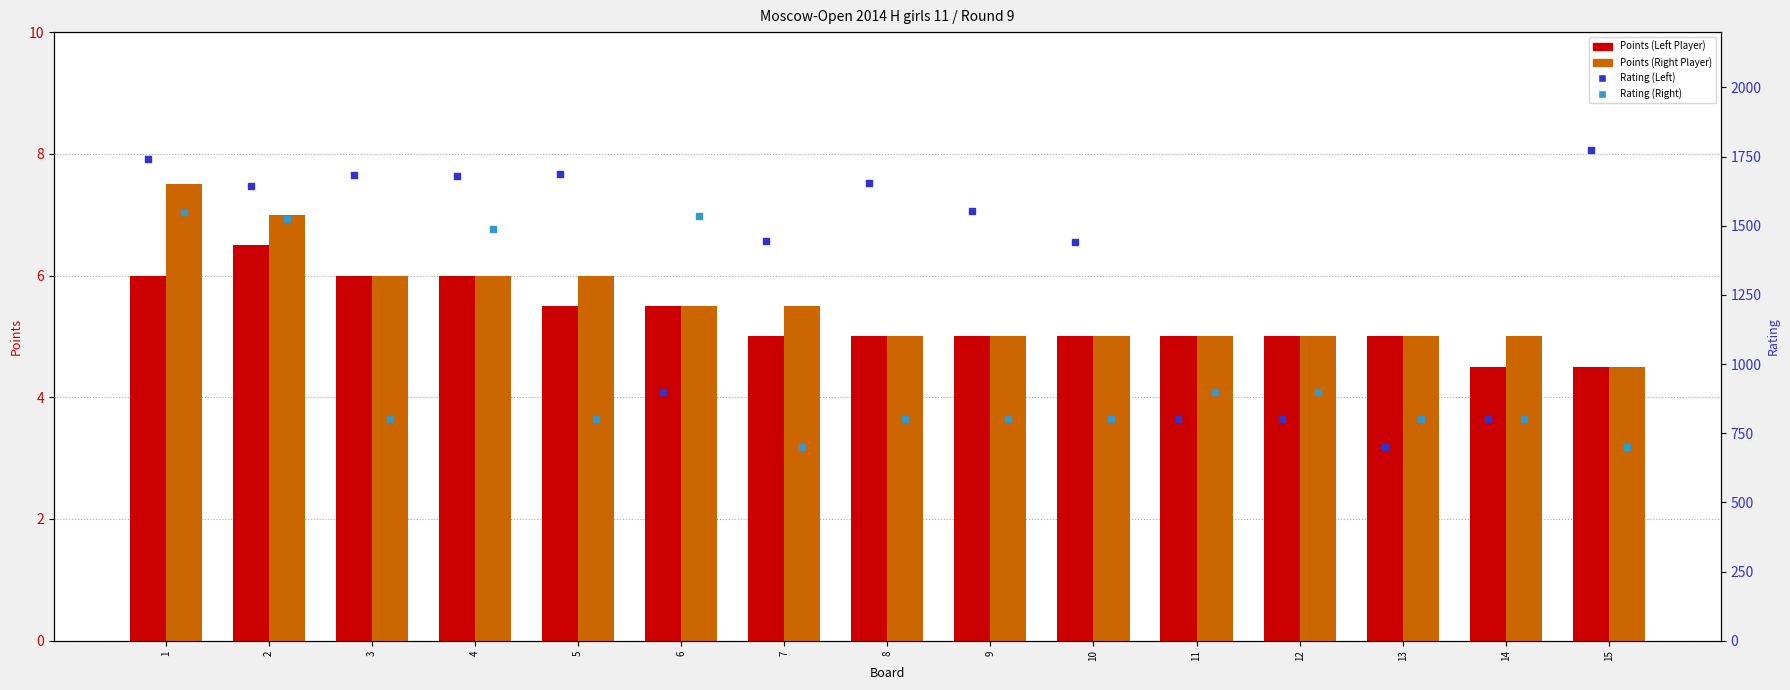

Which series contains the lowest Y value?

Points (Left Player)